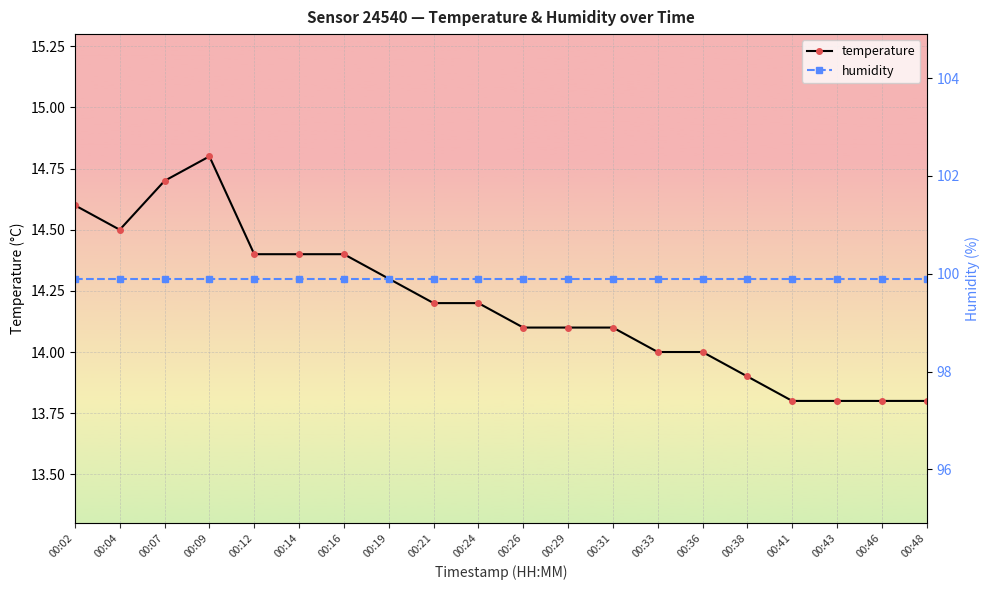

How many lines are shown in the chart?

2